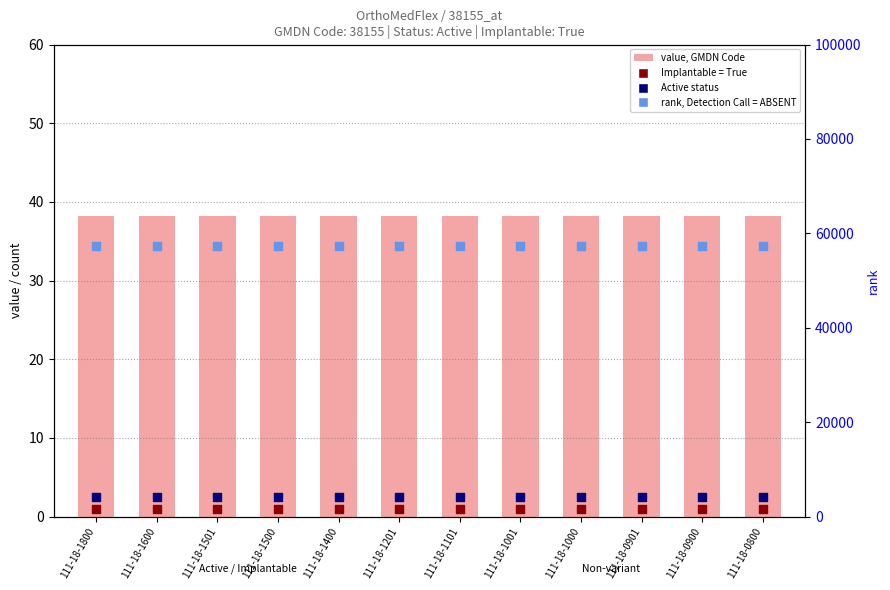

Which series has the largest total across all categories?

rank, Detection Call = ABSENT